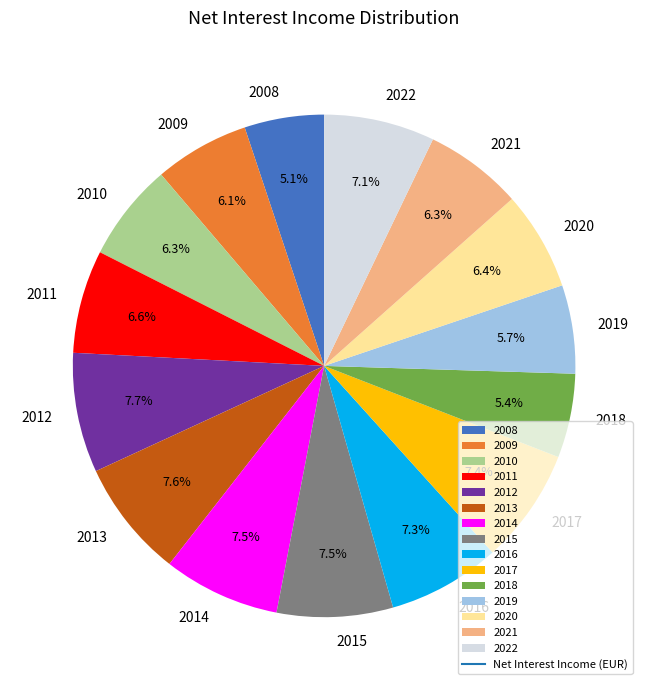

To the nearest percent, what percentage of the pie is 2022?

7%